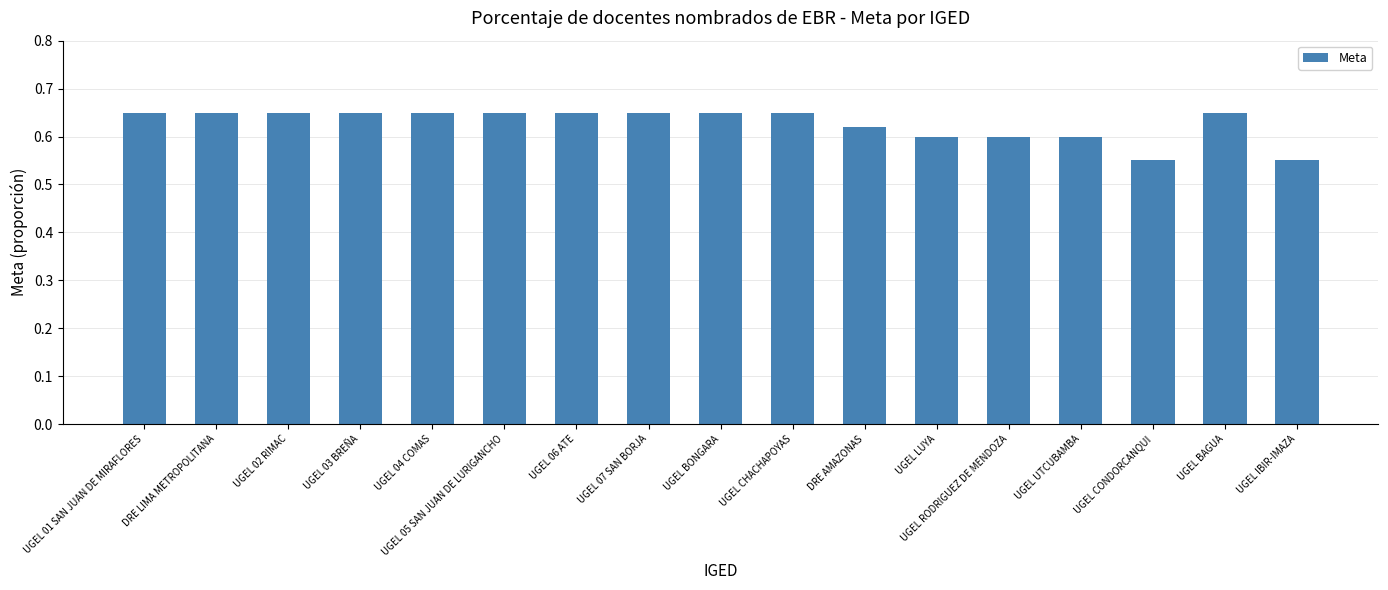

What is the label of the 1st bar from the left?

UGEL 01 SAN JUAN DE MIRAFLORES